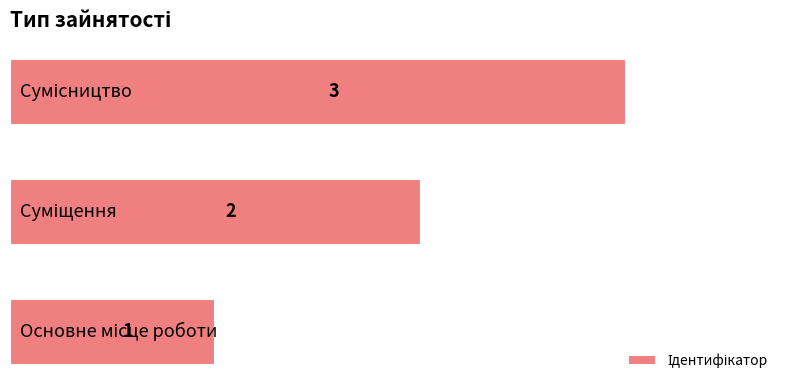

What is the greatest value displayed?

3